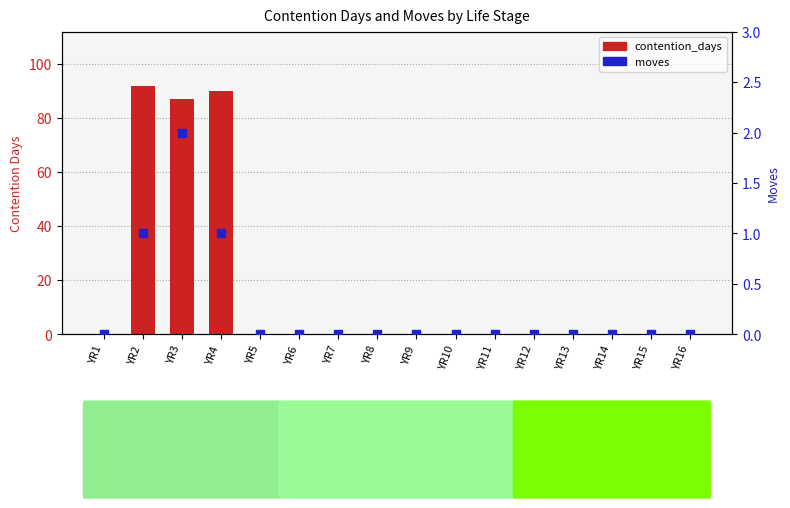

At how many categories does at least one series exceed 25?

3